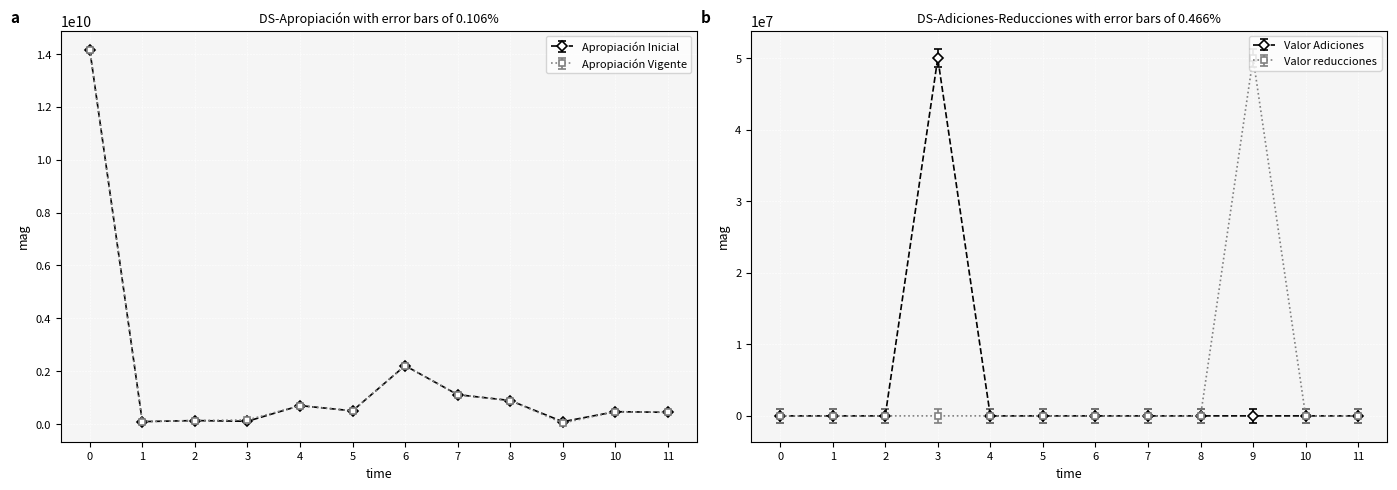

Which series has the largest total across all categories?

Apropiación Vigente